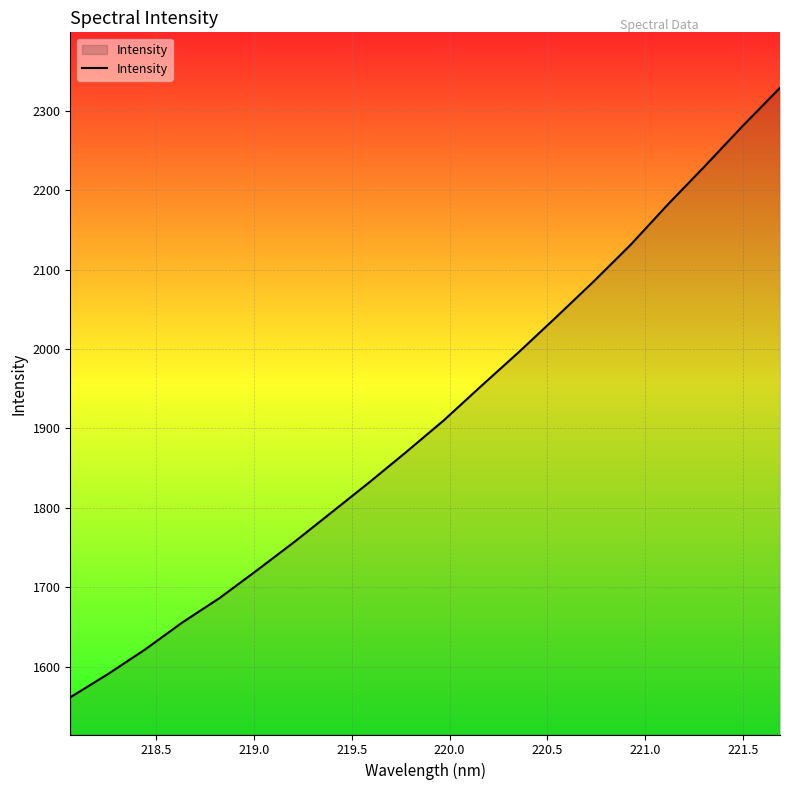

How many lines are shown in the chart?

1